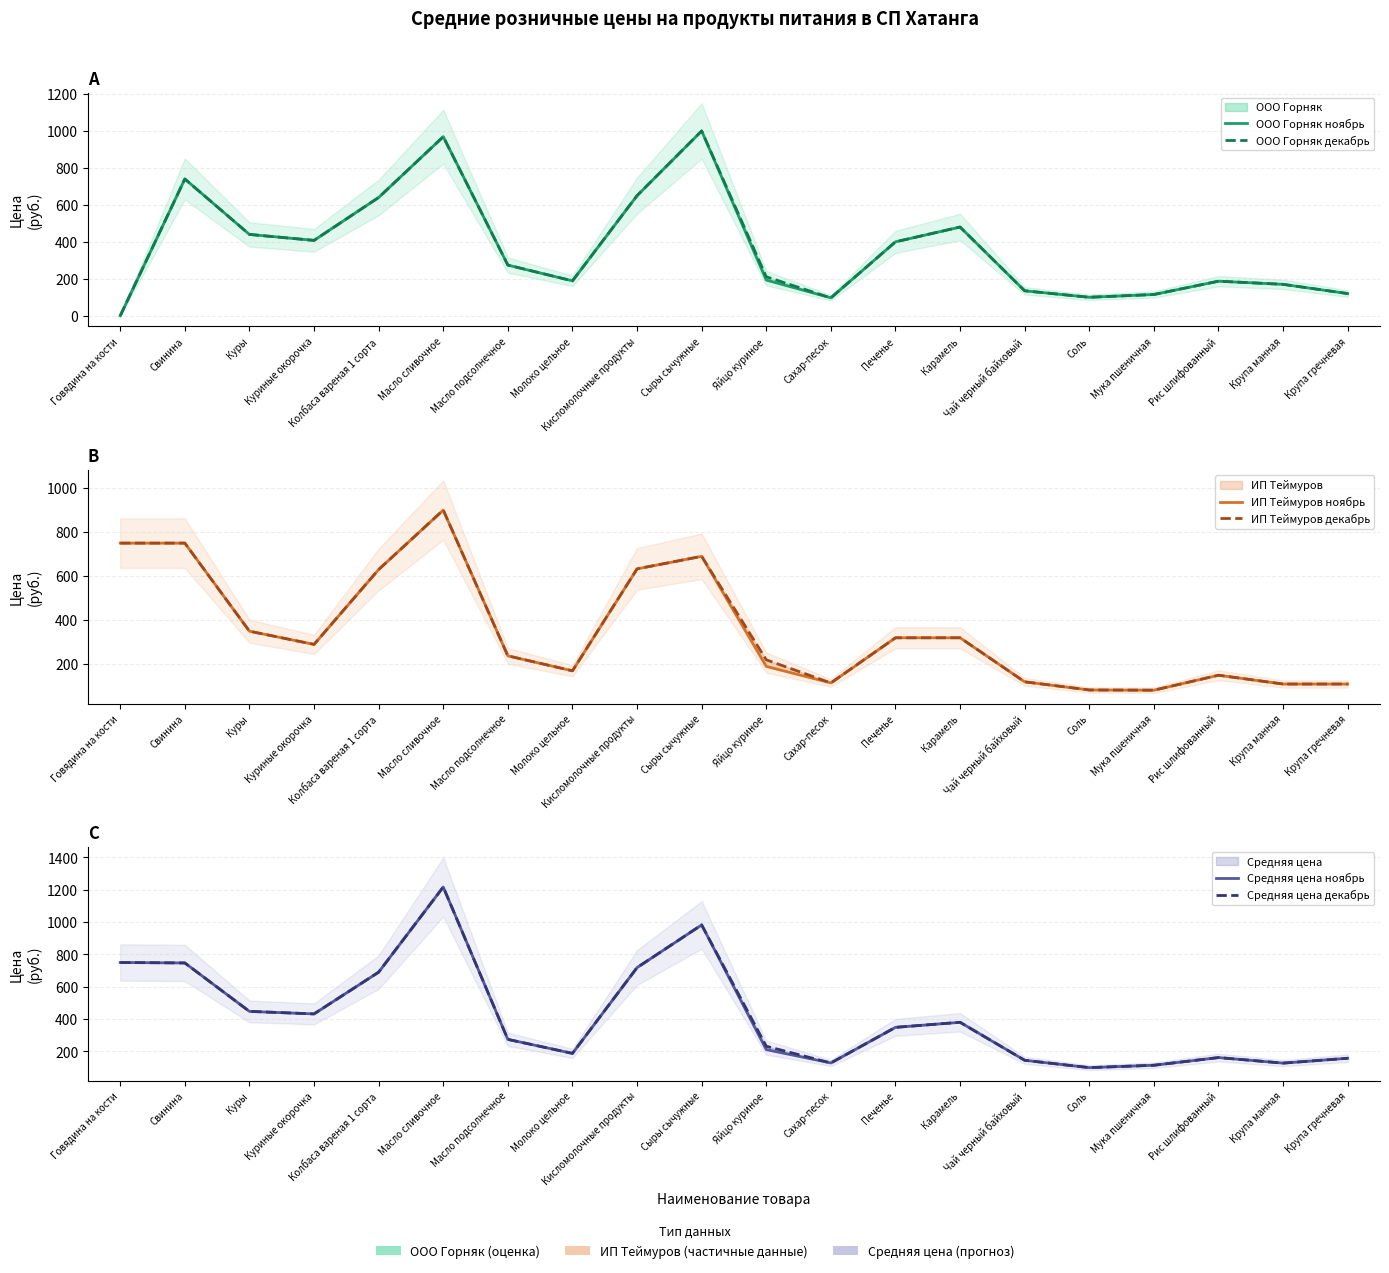

Which series changed the most between Кисломолочные продукты and Сыры сычужные?

ООО Горняк ноябрь